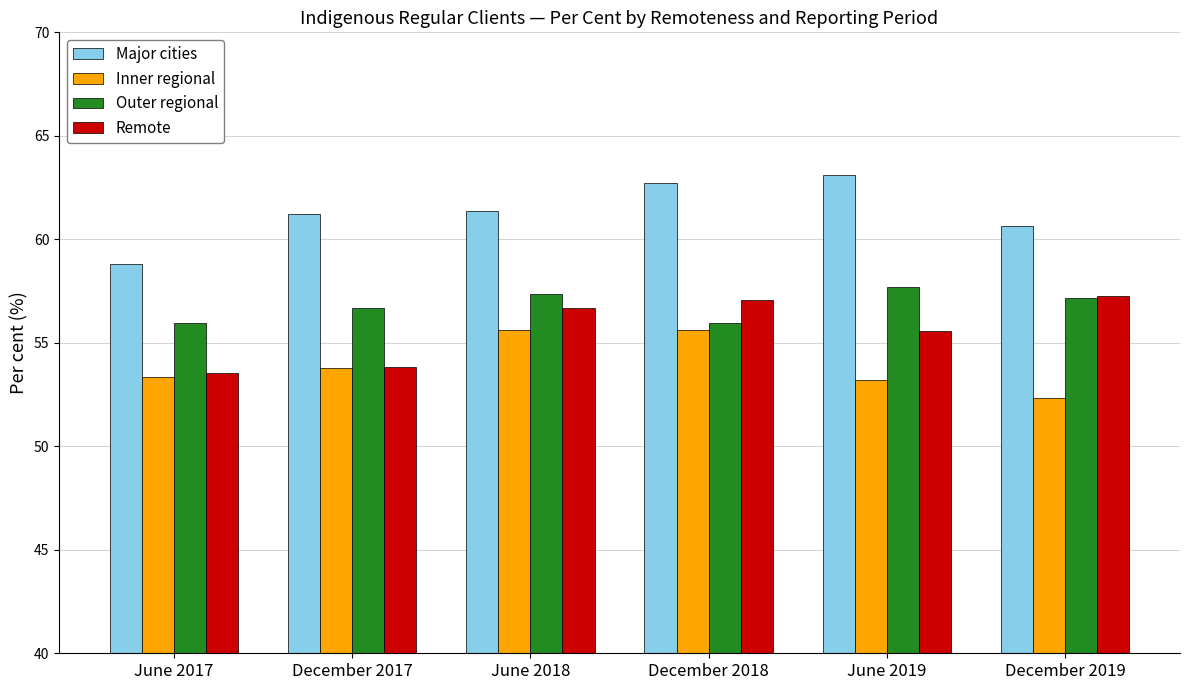

What is the difference between the Outer regional values at December 2017 and June 2019?

1.0